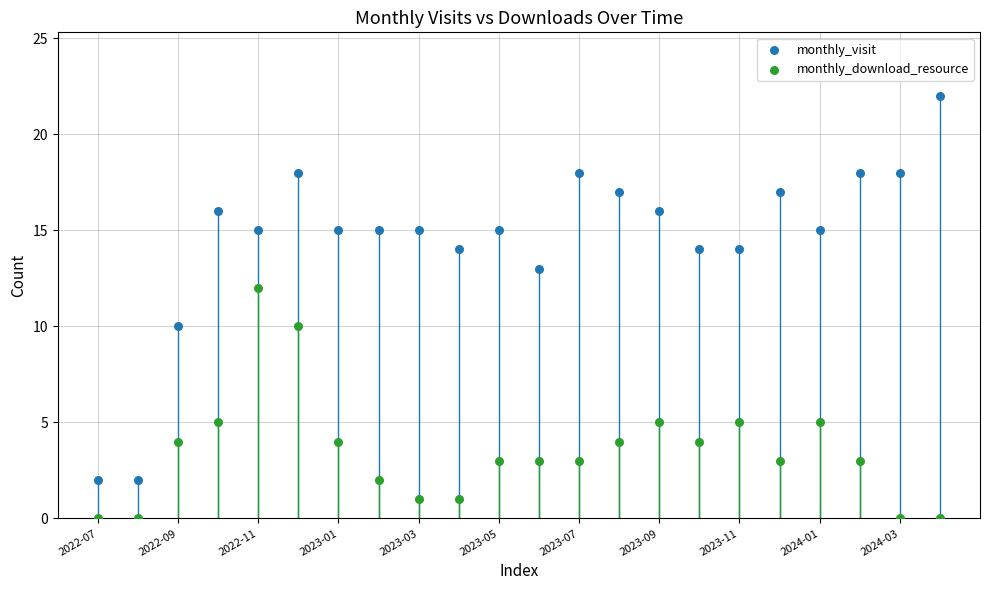

Which series has the widest spread of Y values?

monthly_visit